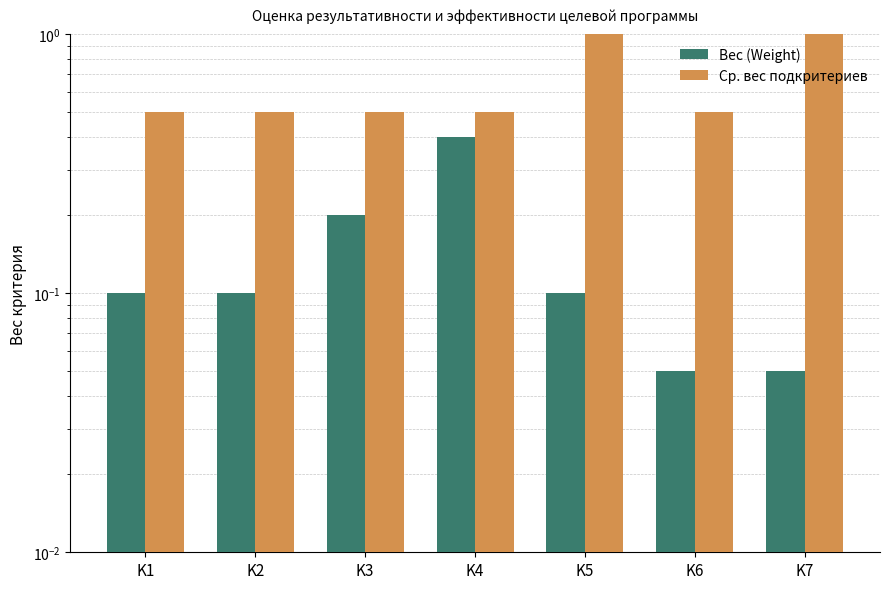

The Ср. вес подкритериев series shows 0.3 at K6. True or false?

False